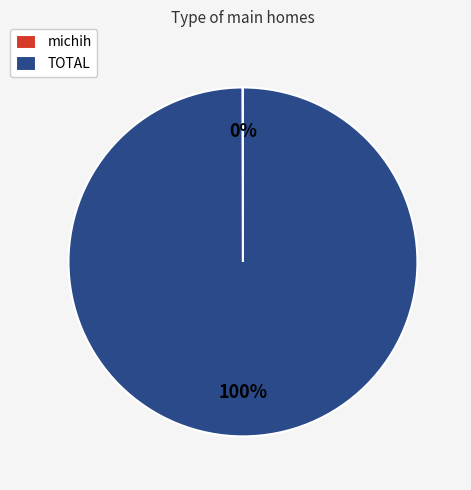

To the nearest percent, what portion does TOTAL represent?

100%